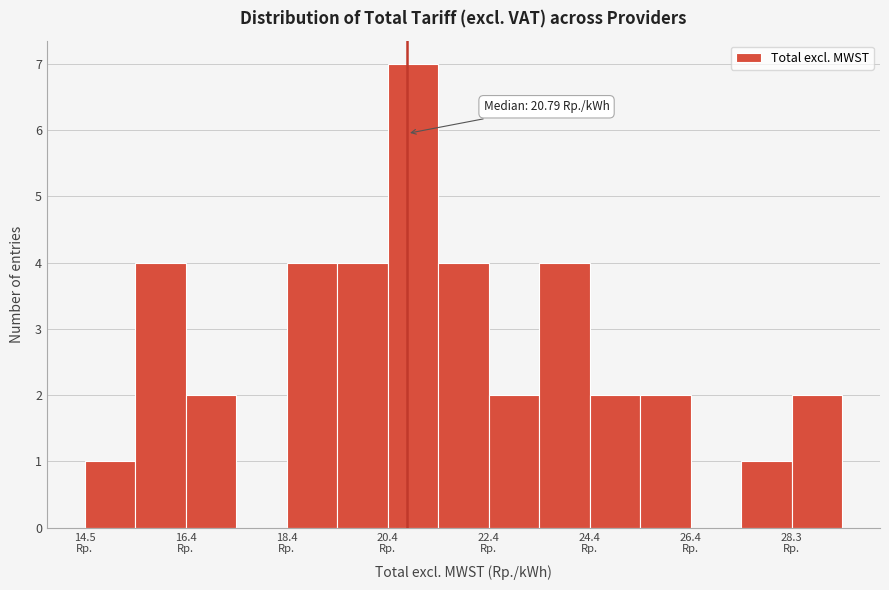

Over which range of the x-axis is the bar tallest?

20.4 to 21.4